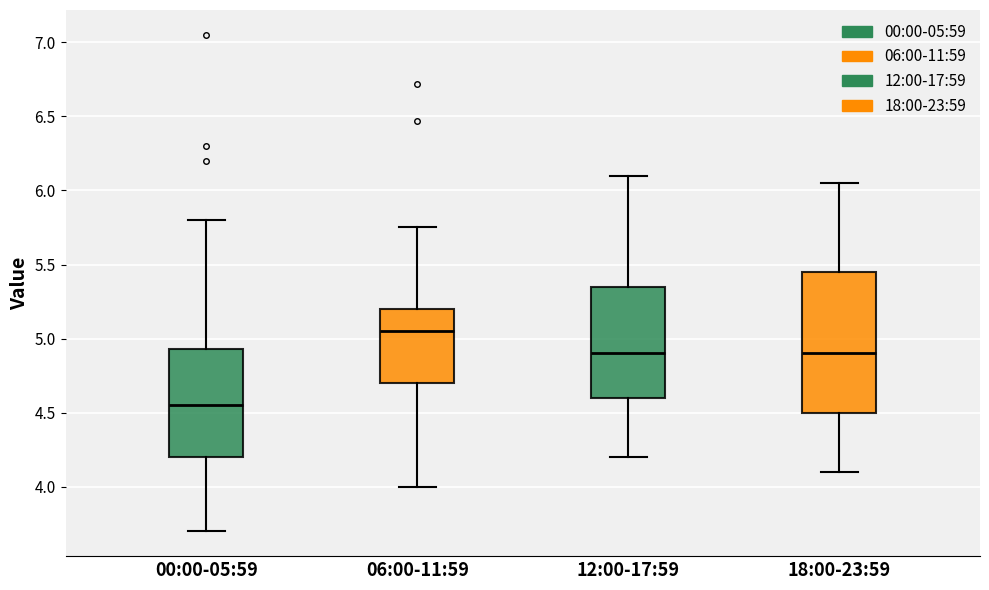

Reading left to right, transcribe this box plot: for each box, give where its median line is, the range the box spans, and where its two whiskers end, as read against the y-axis. The values are not printed on the chart, so give them approximately, as read against the axis.

00:00-05:59: median 4.55, box 4.20 to 4.95, whiskers 3.70 to 5.80
06:00-11:59: median 5.05, box 4.70 to 5.20, whiskers 4.00 to 5.75
12:00-17:59: median 4.90, box 4.60 to 5.35, whiskers 4.20 to 6.10
18:00-23:59: median 4.90, box 4.50 to 5.45, whiskers 4.10 to 6.05